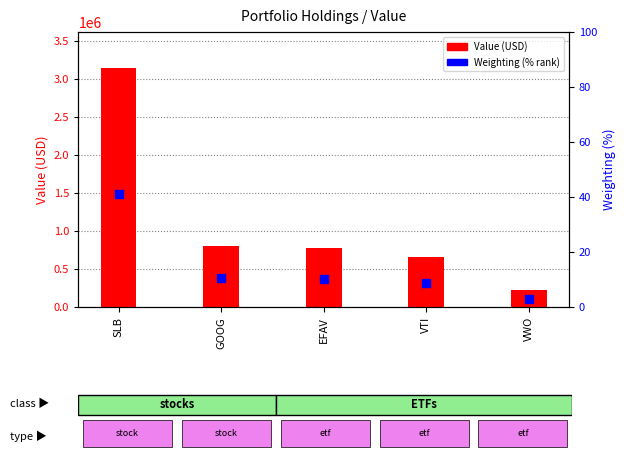

Which series contains the lowest Y value?

Weighting (%)